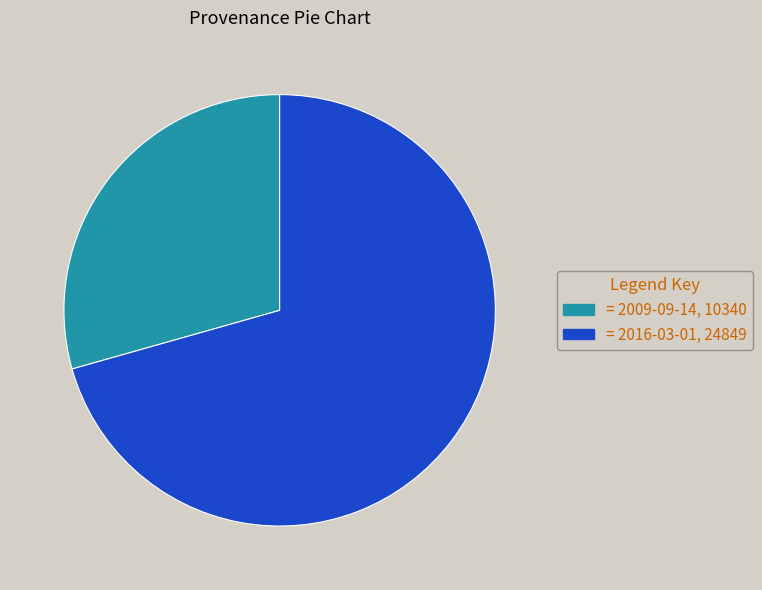

Is there a majority slice in this chart?

Yes